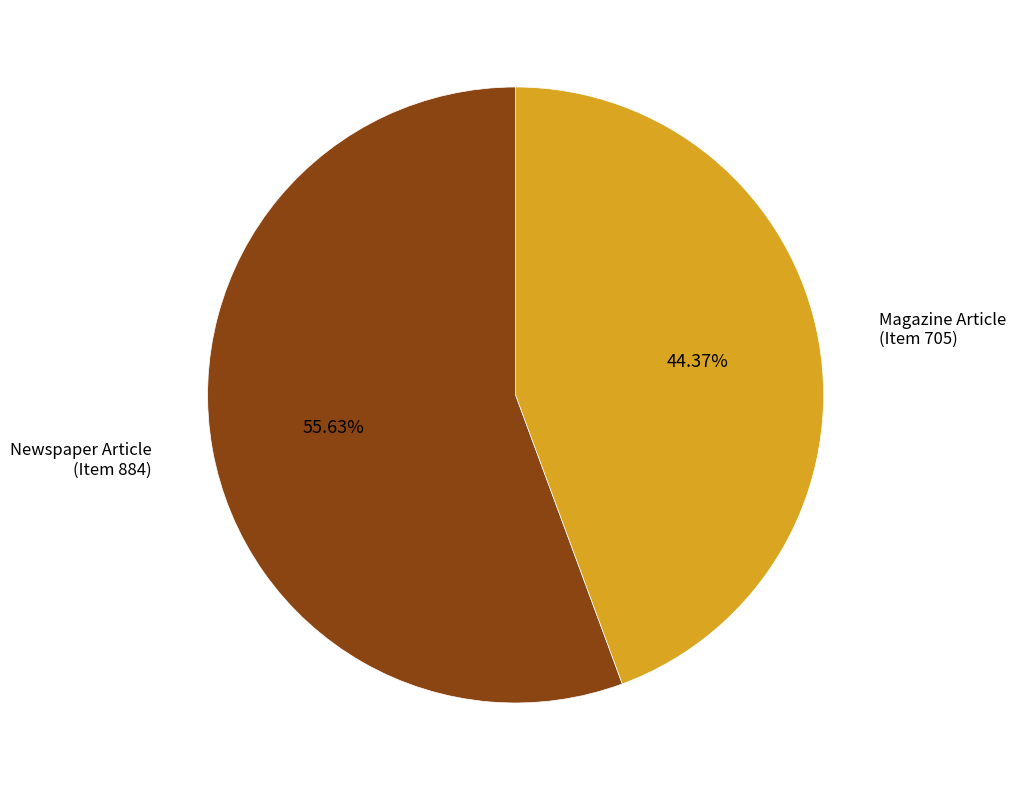

Is there a majority slice in this chart?

Yes